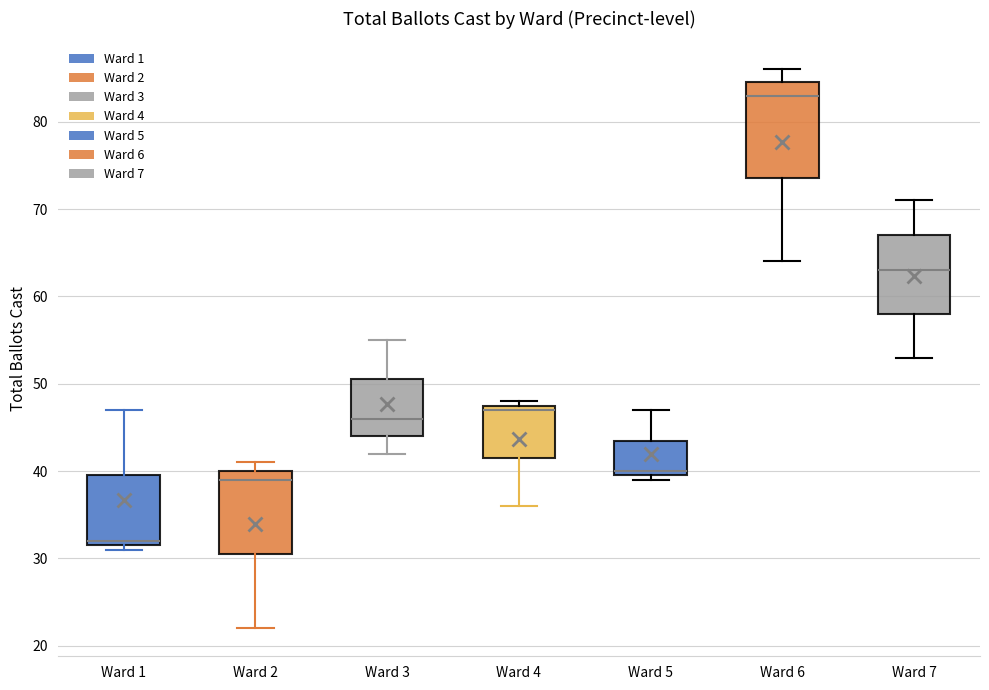

Comparing the boxes themselves (not the whiskers), which one is the tallest?

Ward 6